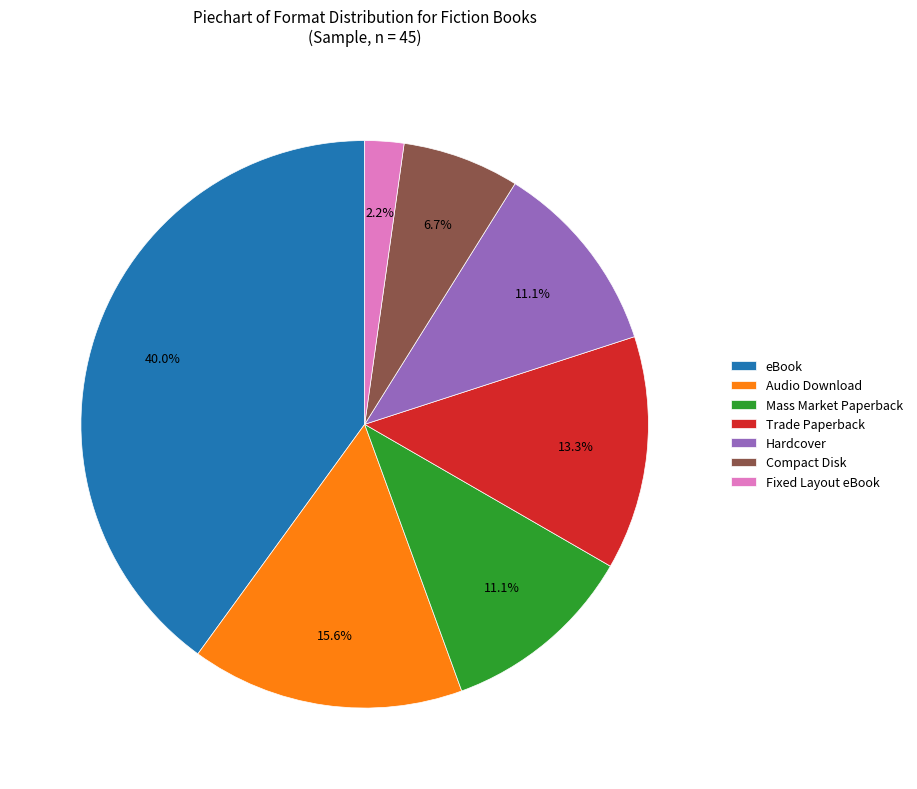

What is the ratio of the value at Compact Disk to the value at eBook?

0.2